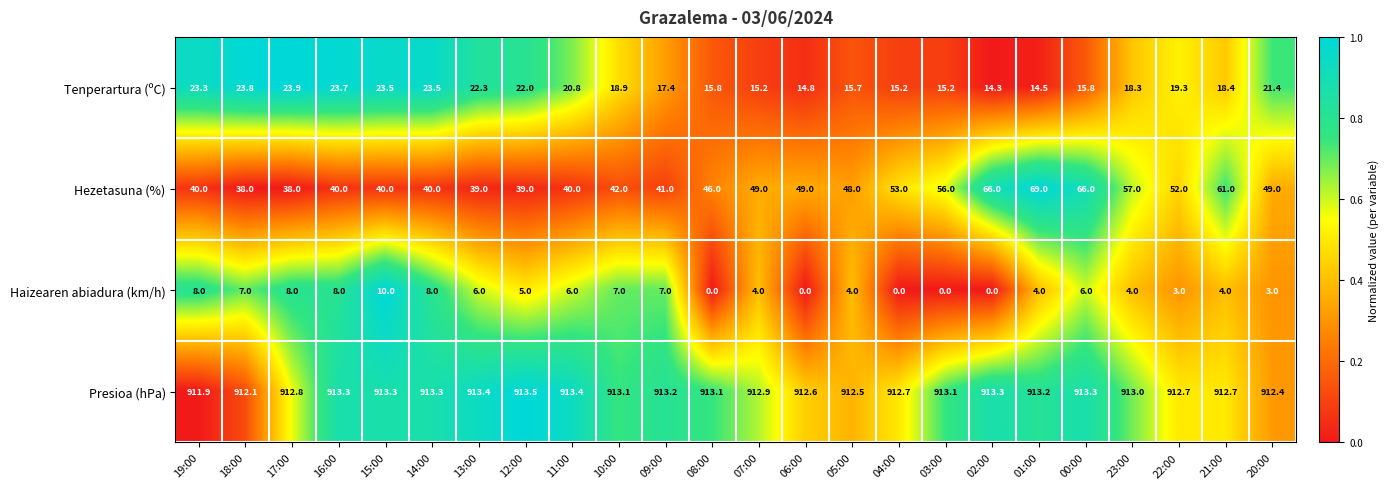

What is the lowest value of the Hezetasuna (%) series?

38.0